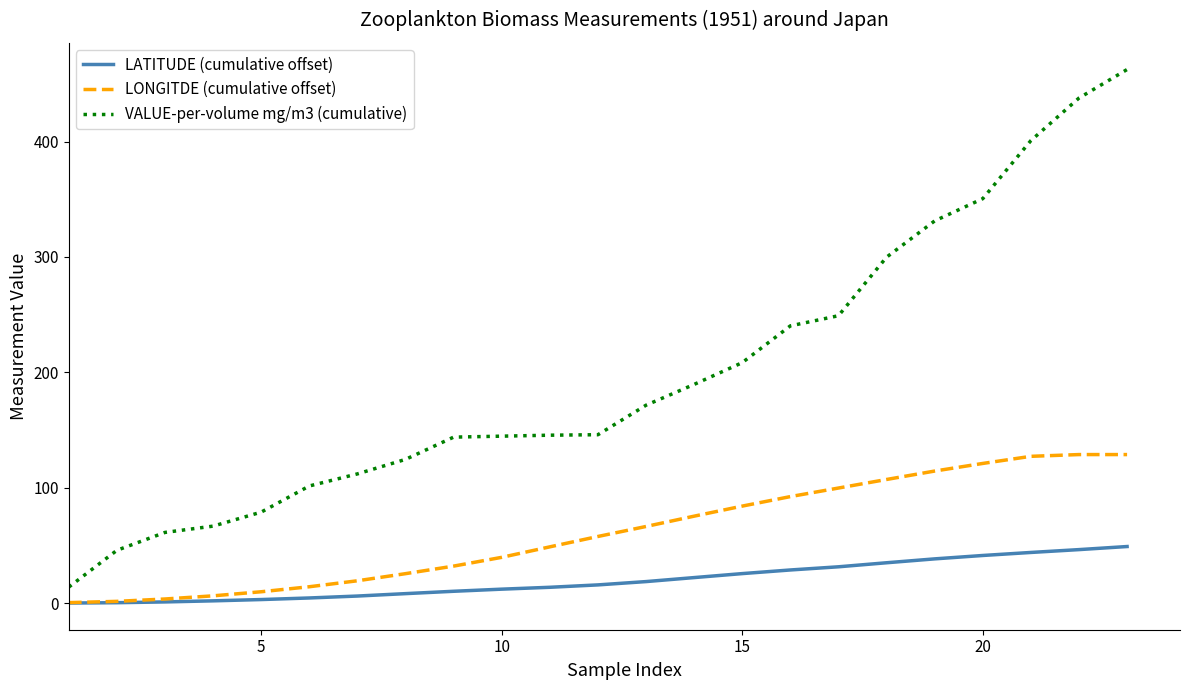

Rank the series by their maximum value, from lowest to highest.

LATITUDE (cumulative offset), LONGITDE (cumulative offset), VALUE-per-volume mg/m3 (cumulative)